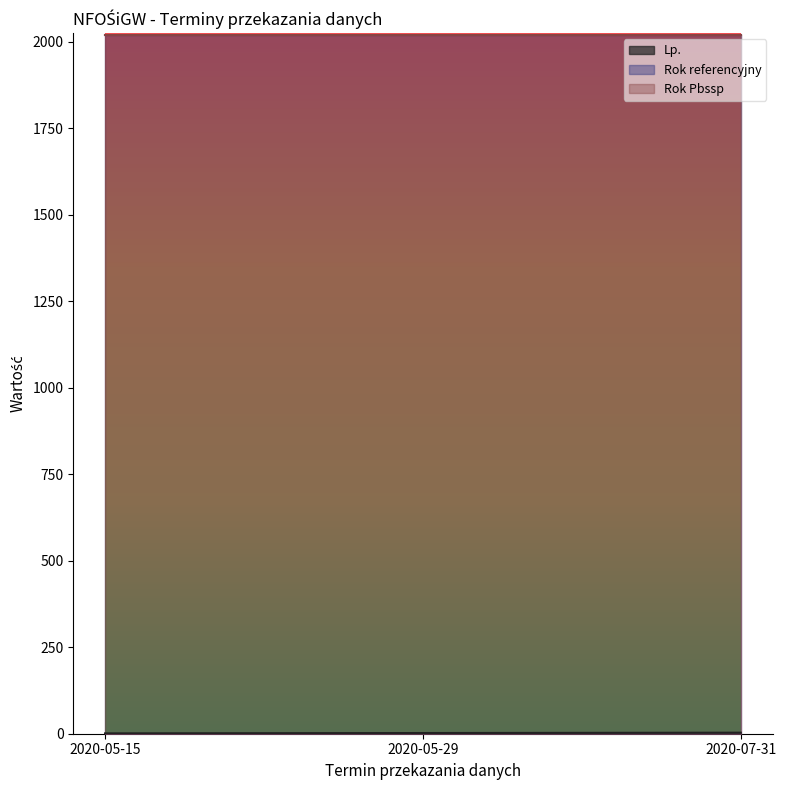

What is the value of the Rok referencyjny point at the 2nd from the left?

2019